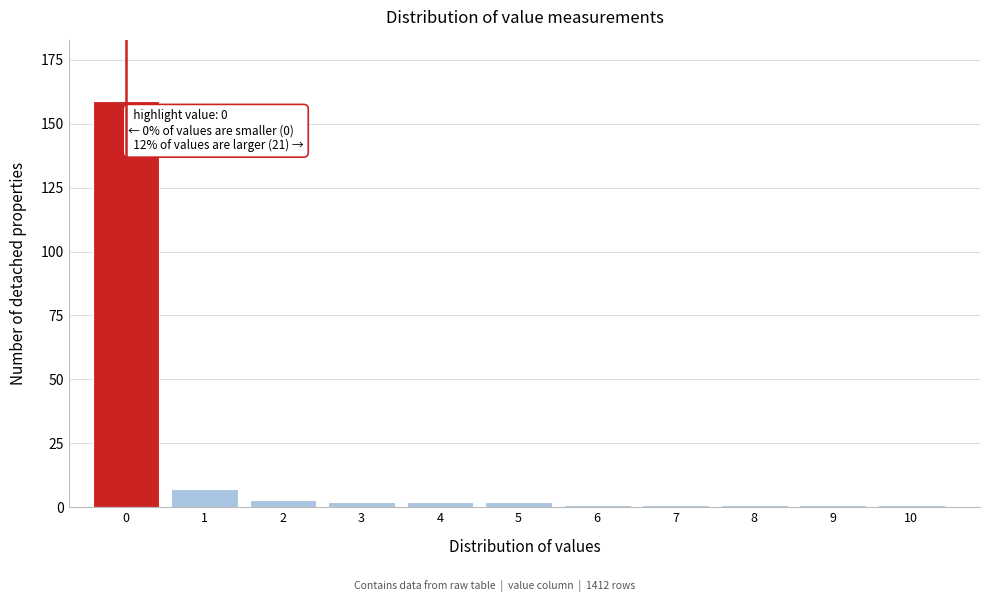

Reading left to right, list all the values displayed in this chart.

159	7	3	2	2	2	1	1	1	1	1